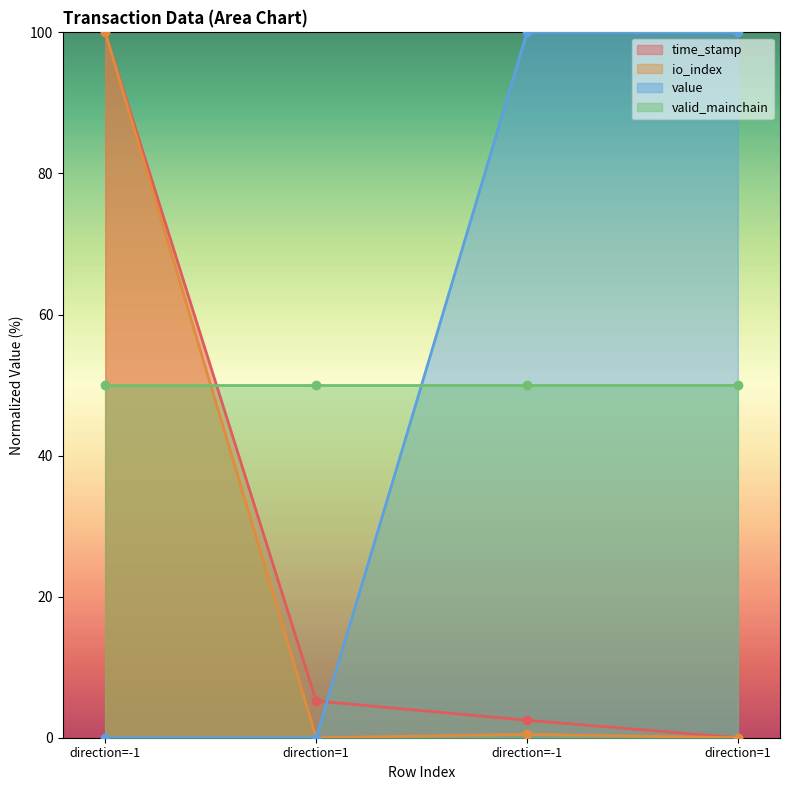

List the labels in order of io_index value, largest first.

direction=-1, direction=-1, direction=1, direction=1